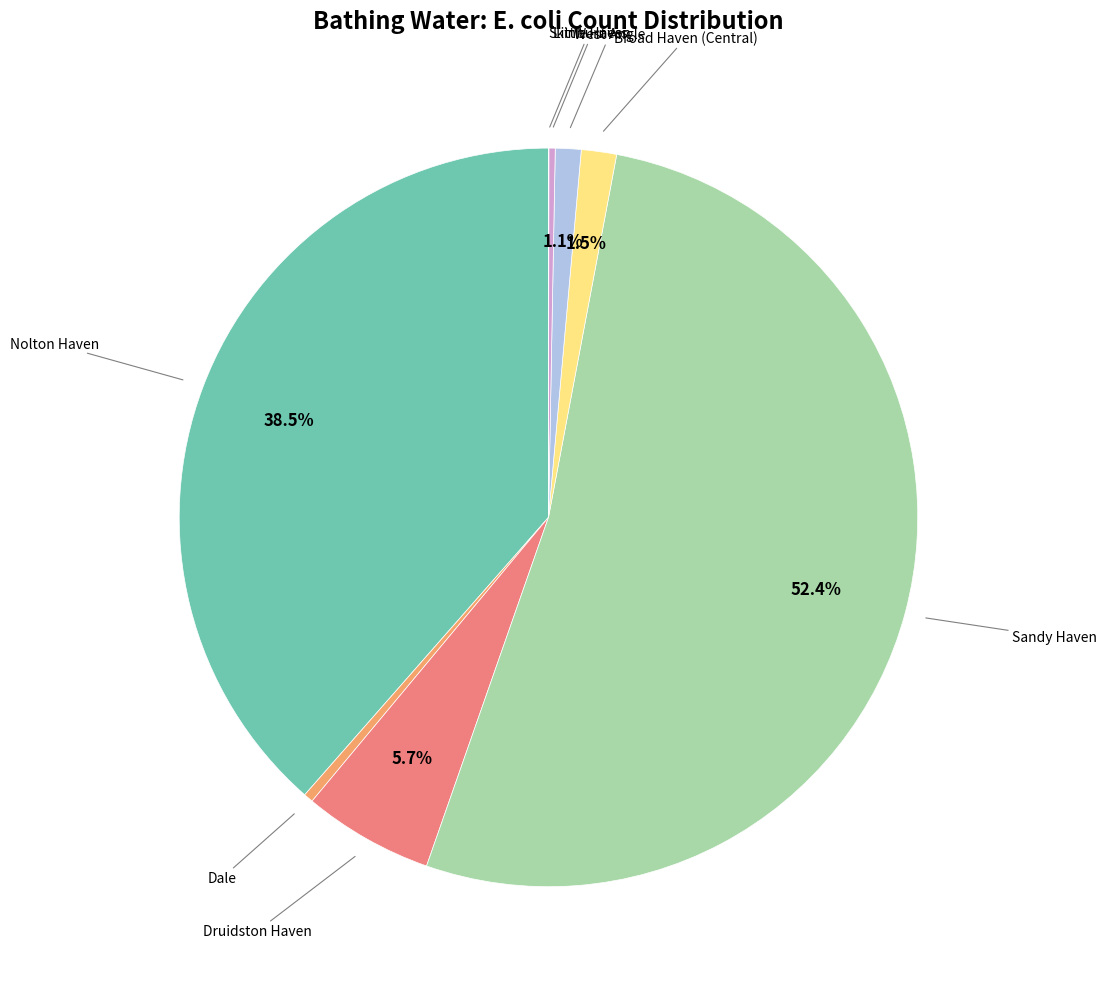

True or false: Sandy Haven accounts for 61% of the total.

False